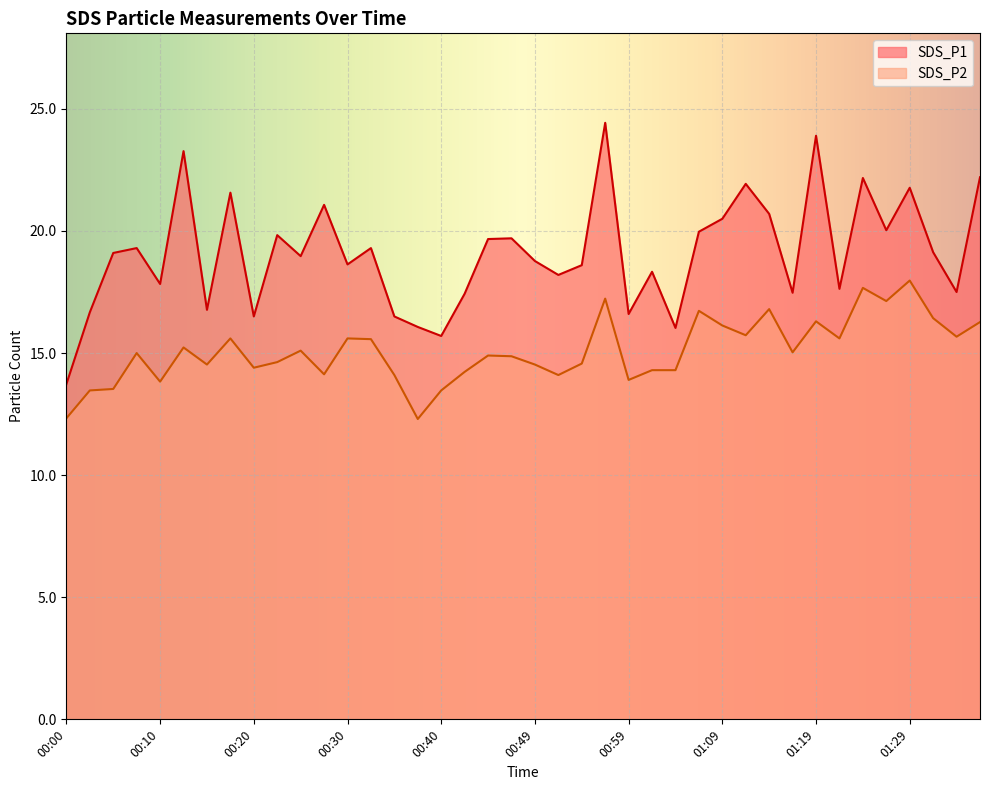

Read the SDS_P1 value at 00:37.

16.1